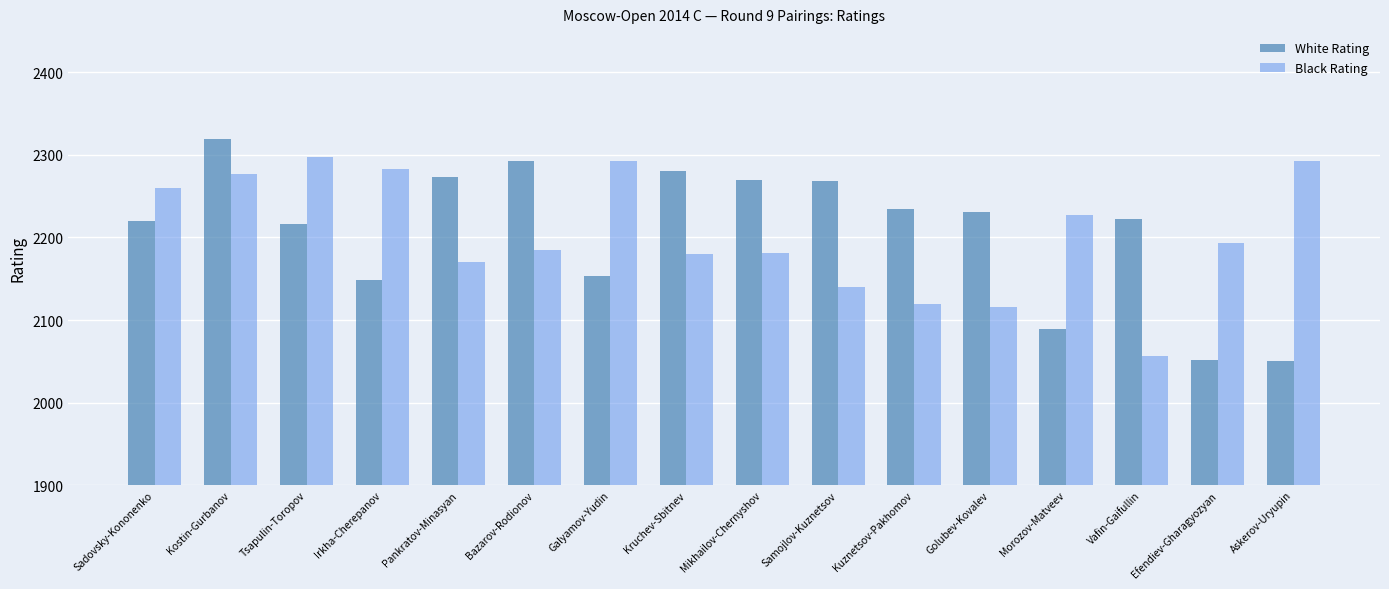

Is it true that White Rating equals 2231 at Golubev-Kovalev?

True